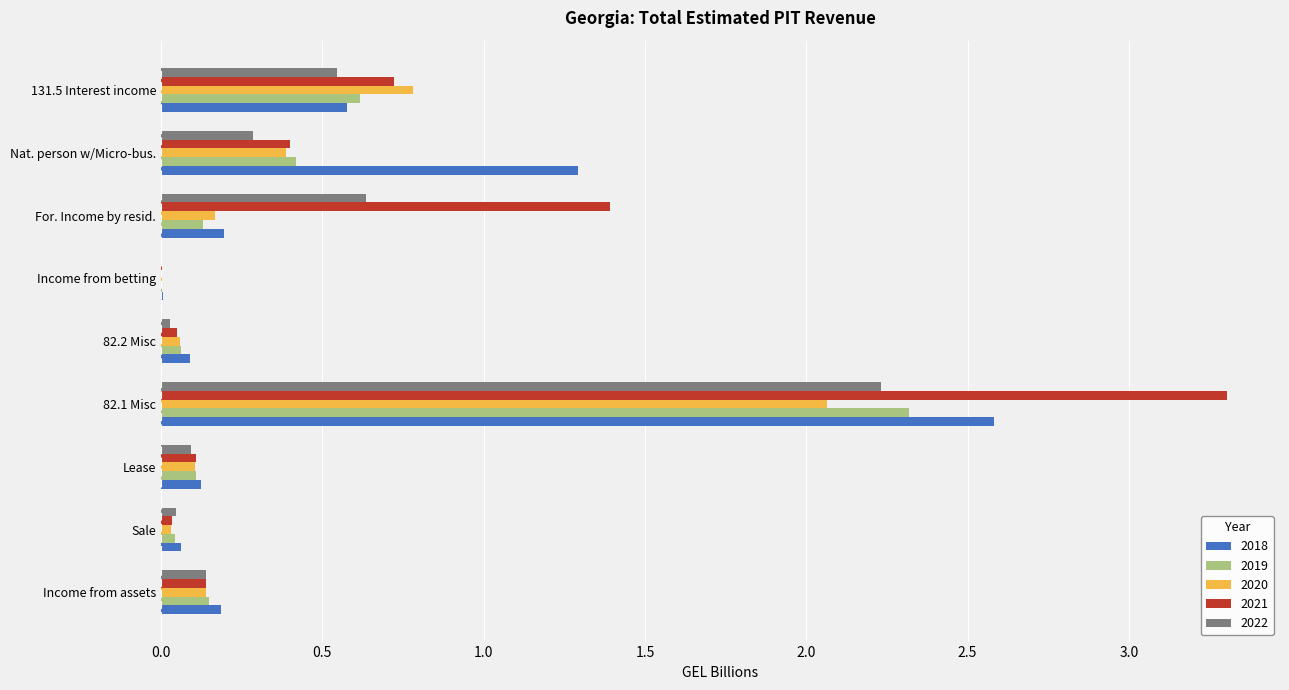

What is the greatest value displayed?

3.3